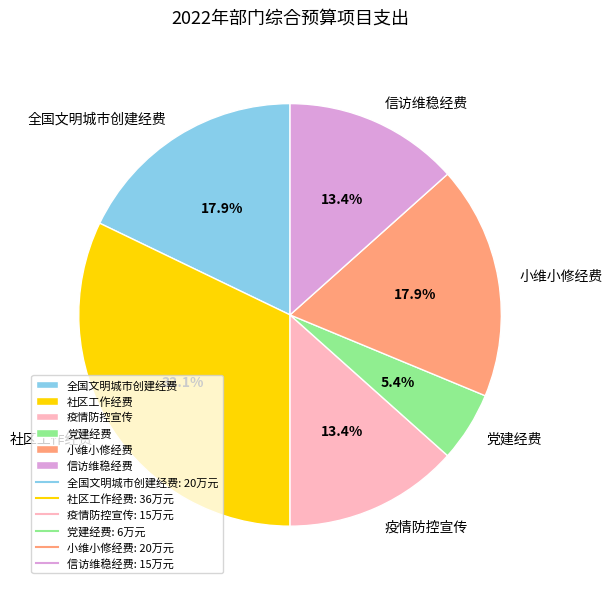

Between 党建经费 and 社区工作经费, which is larger?

社区工作经费